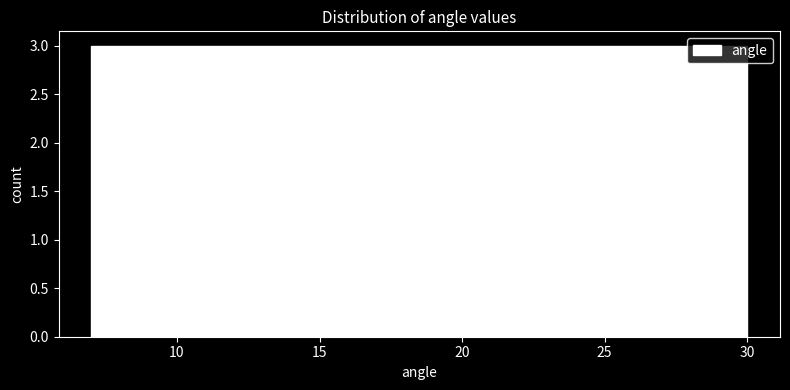

What is the height of the bar covering 24.5 to 27.0 on the x-axis? Neither the bar edges nor the heights are printed on the chart, so give them approximately, as read against the axes.

3